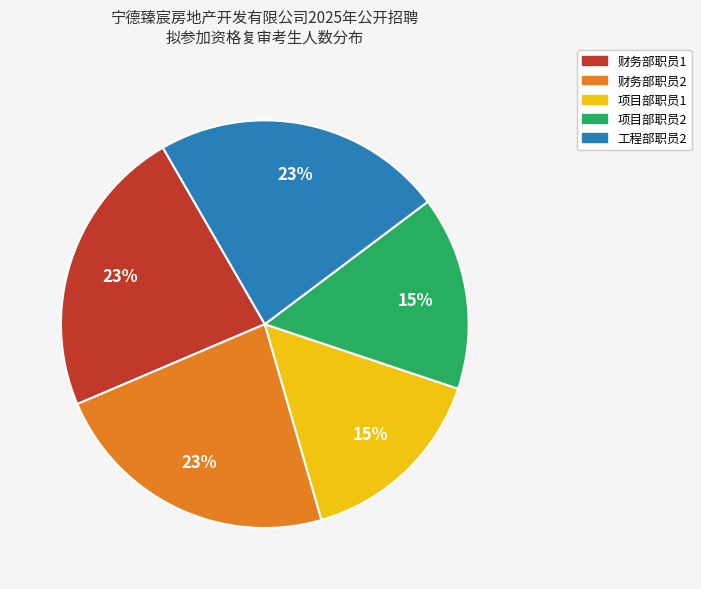

Is there any slice that represents more than half of the pie?

No